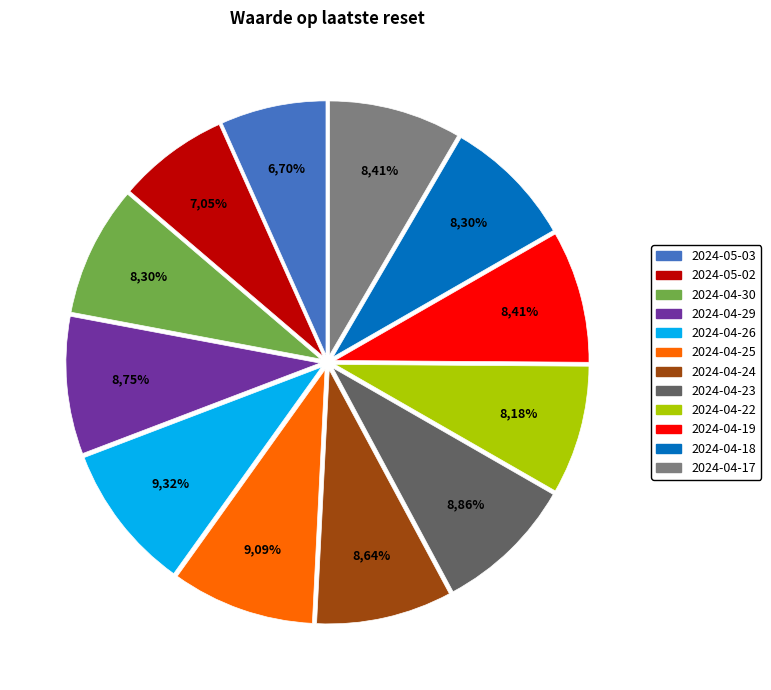

What percentage is the 2024-04-18 slice, to the nearest percent?

8%